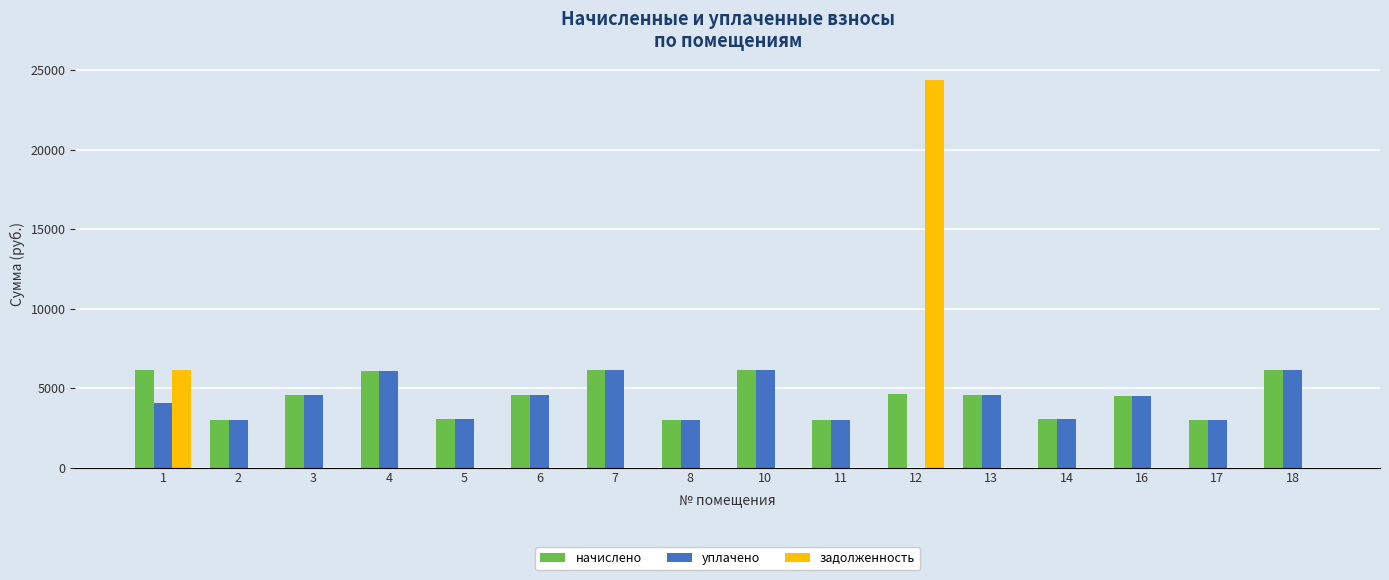

The value of задолженность at 3 is 0.0. True or false?

True